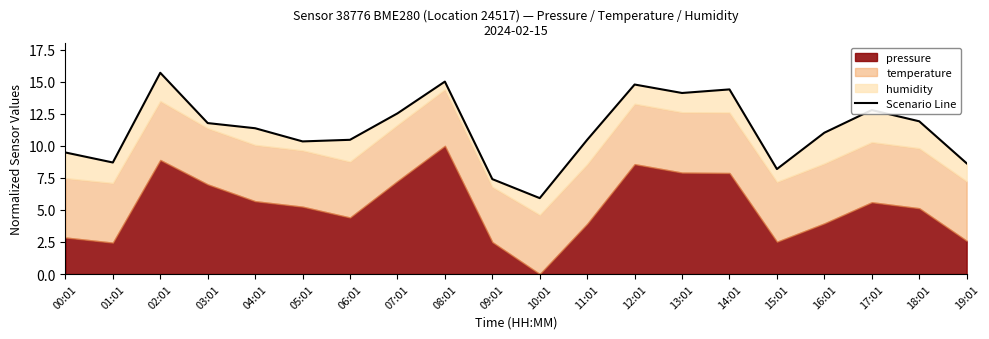

What is the sum of all values?

225.0